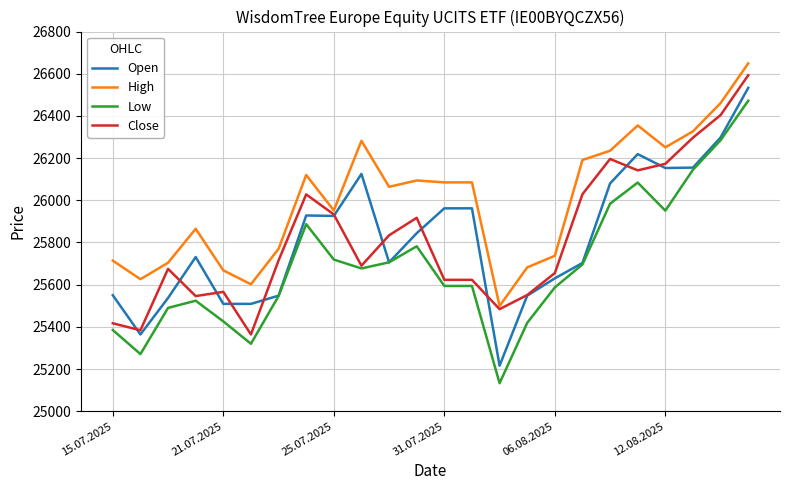

How many categories are shown in the chart?

24